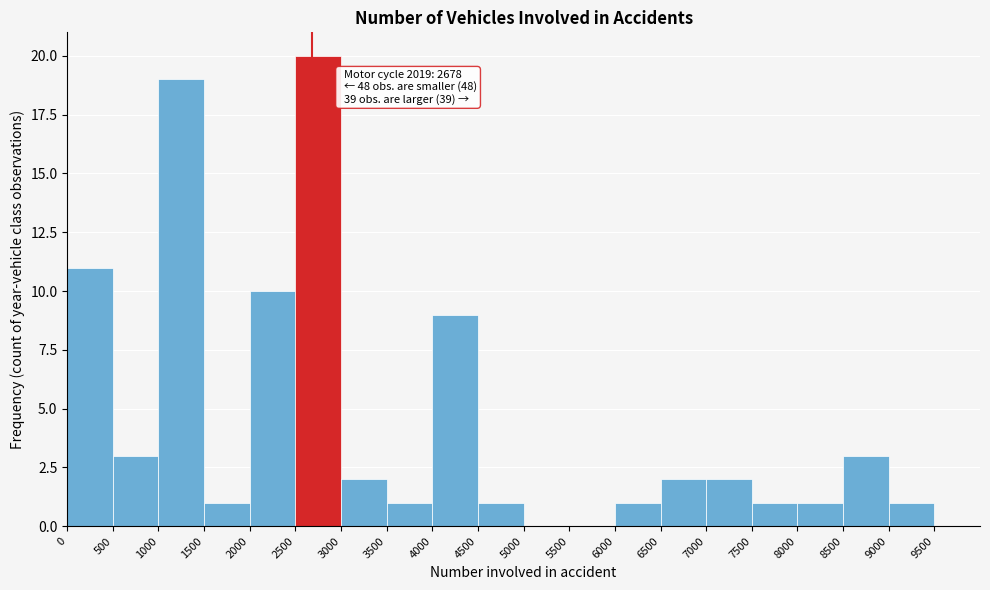

Which range on the x-axis has the tallest bar?

2500 to 3000